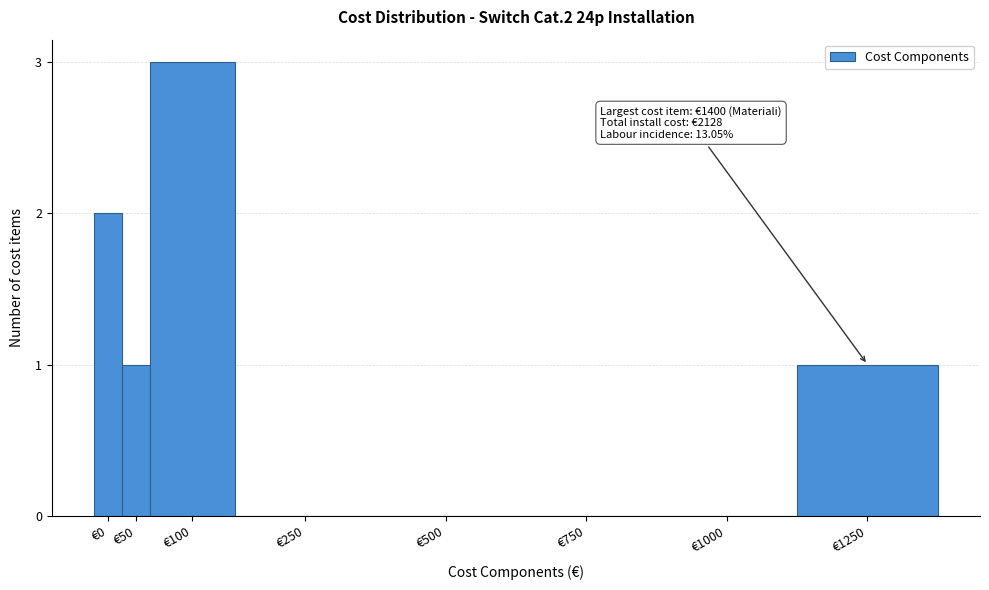

Reading left to right, extract all data points from this chart.

€0=2	€50=1	€100=3	€250=0	€500=0	€750=0	€1000=0	€1250=1